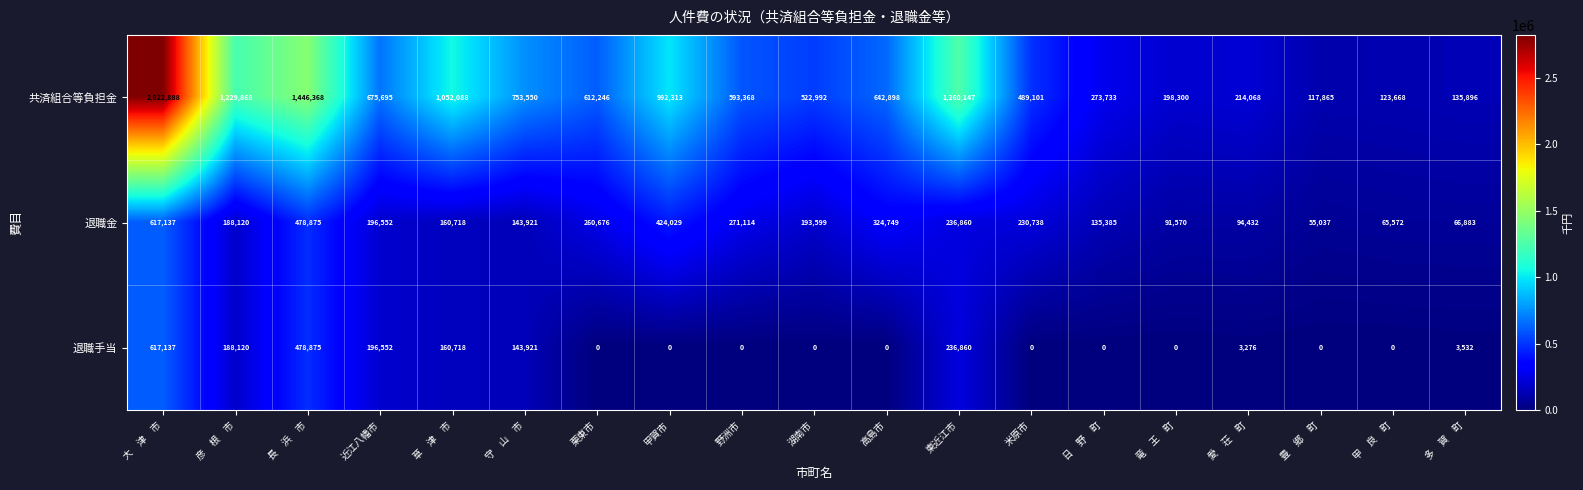

At which label is 退職手当 closest to 308568?

東近江市